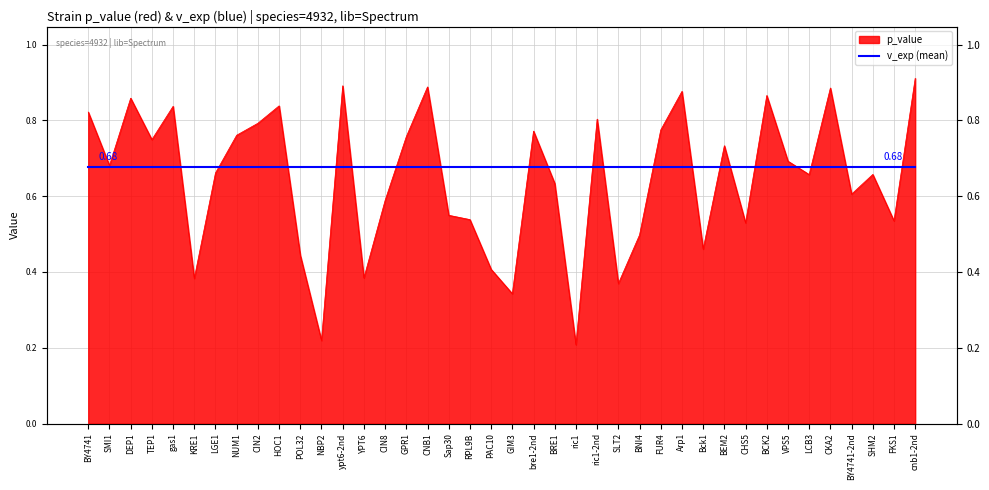

Is it true that the value at Arp1 is 1.5?

False